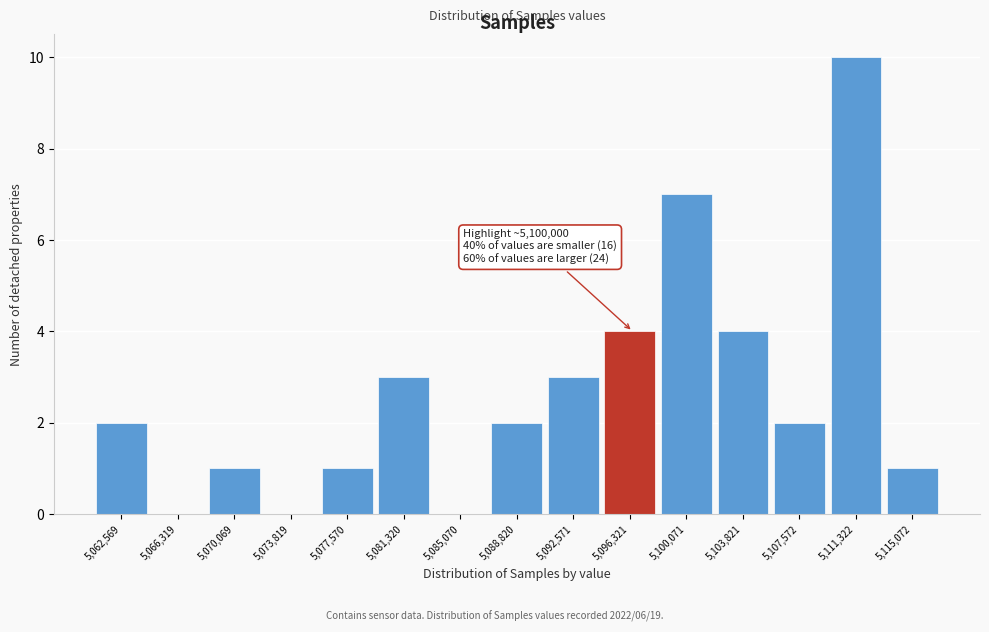

Reading left to right, list all the values displayed in this chart.

5,062,569=2	5,066,319=0	5,070,069=1	5,073,819=0	5,077,570=1	5,081,320=3	5,085,070=0	5,088,820=2	5,092,571=3	5,096,321=4	5,100,071=7	5,103,821=4	5,107,572=2	5,111,322=10	5,115,072=1